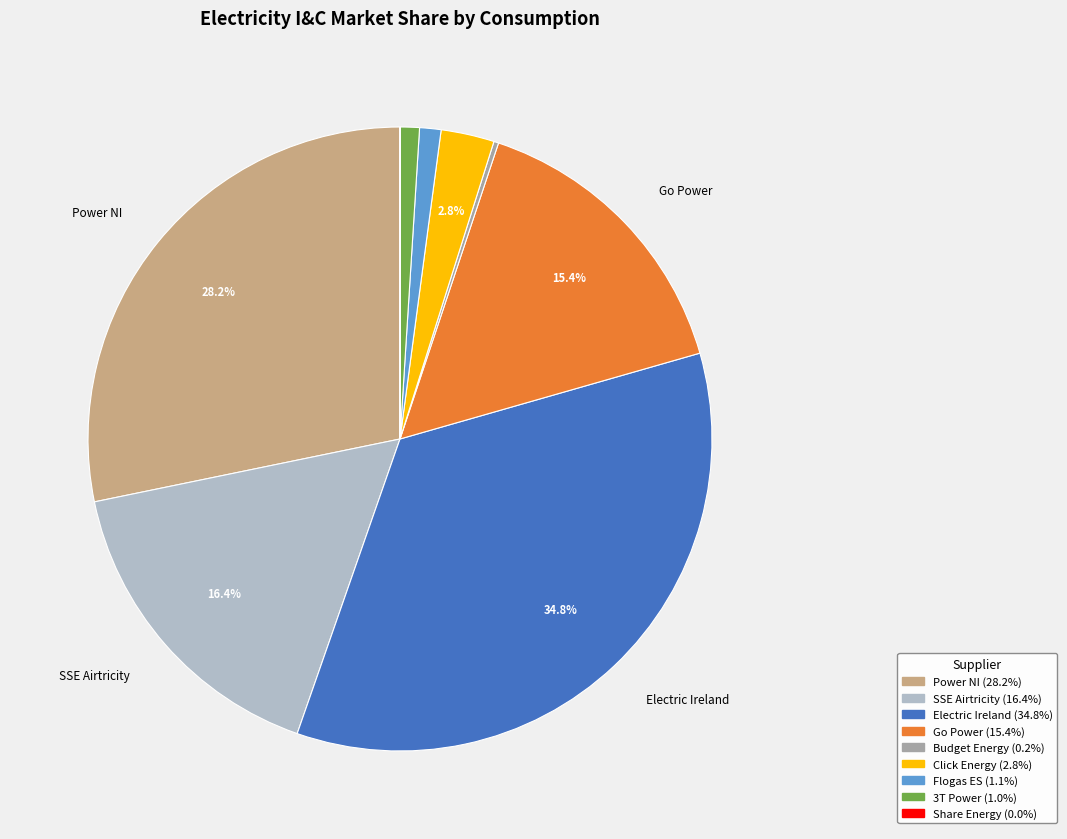

To the nearest percent, what is the average slice percentage?

11%